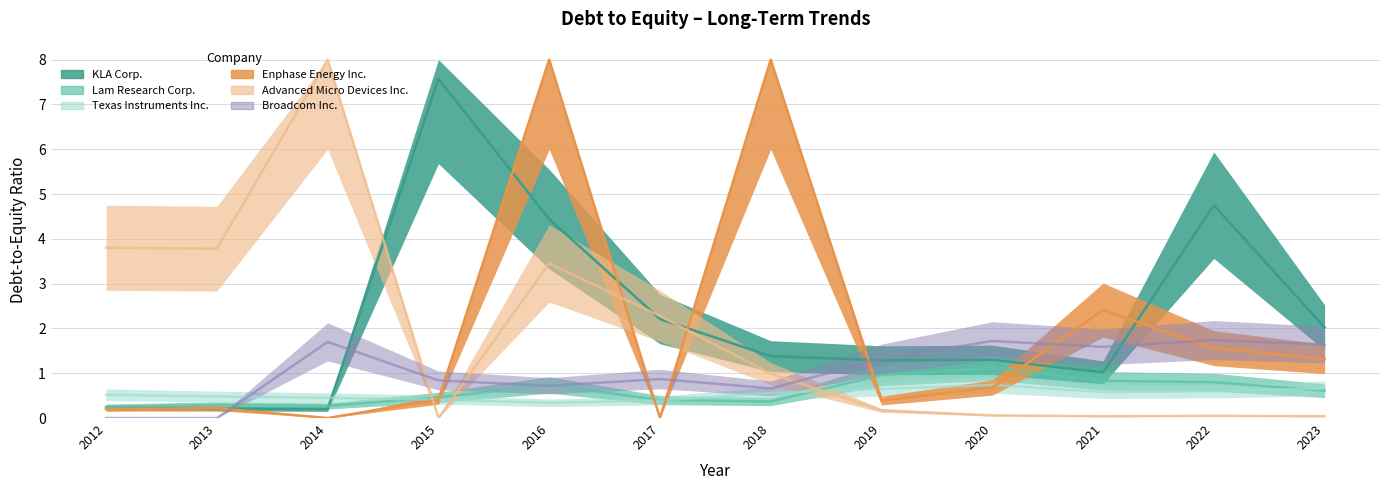

What is the sum of the KLA Corp. values at 2022 and 2013?

5.0